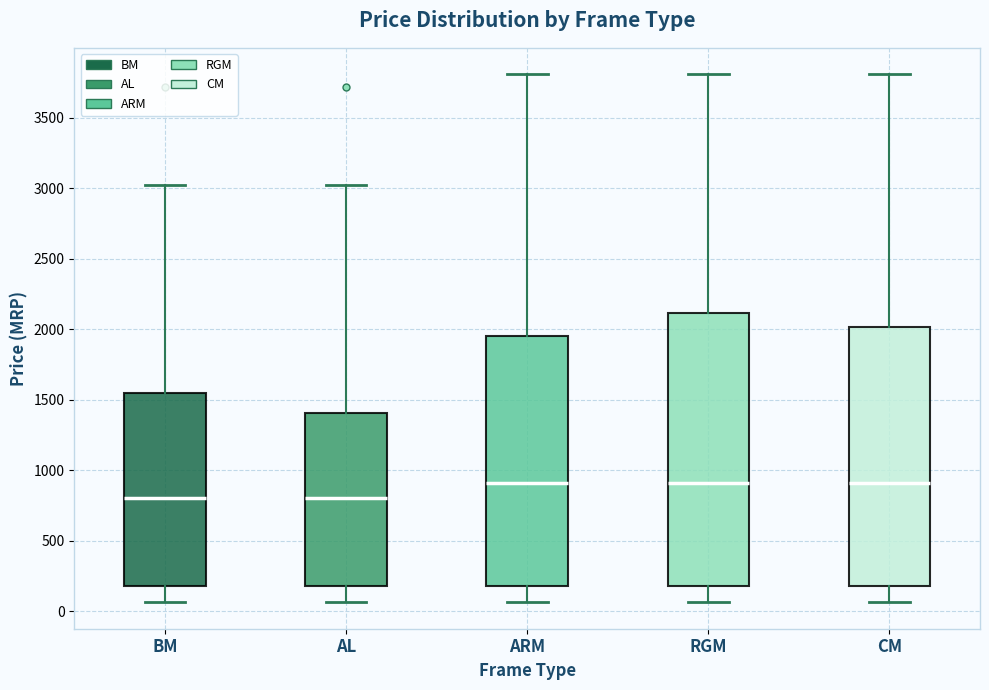

Reading left to right, transcribe this box plot: for each box, give where its median line is, the range the box spans, and where its two whiskers end, as read against the y-axis. The values are not printed on the chart, so give them approximately, as read against the axis.

BM: median 800, box 200 to 1550, whiskers 50 to 3000
AL: median 800, box 200 to 1400, whiskers 50 to 3000
ARM: median 900, box 200 to 1950, whiskers 50 to 3800
RGM: median 900, box 200 to 2100, whiskers 50 to 3800
CM: median 900, box 200 to 2000, whiskers 50 to 3800